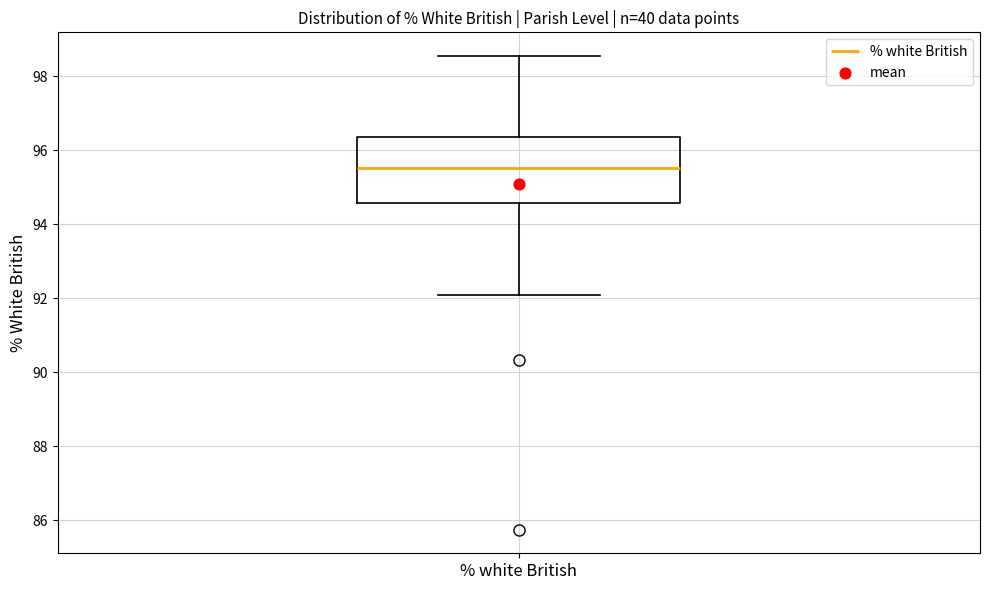

Read this box plot against the y-axis: the position of the median line, the range covered by the box, and the ends of both whiskers. The values are not printed on the chart, so give them approximately, as read against the axis.

median 95.6, box 94.6 to 96.4, whiskers 92.0 to 98.6